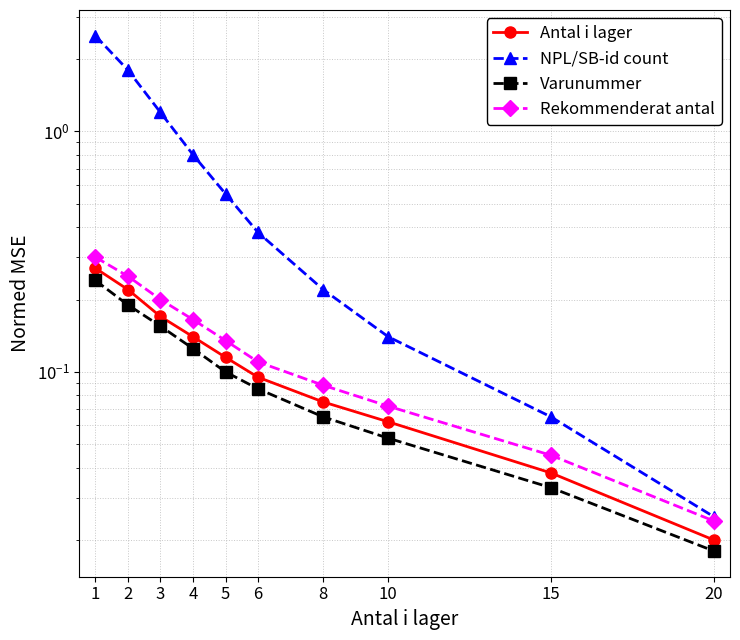

Which category has the highest value in the Varunummer series?

1